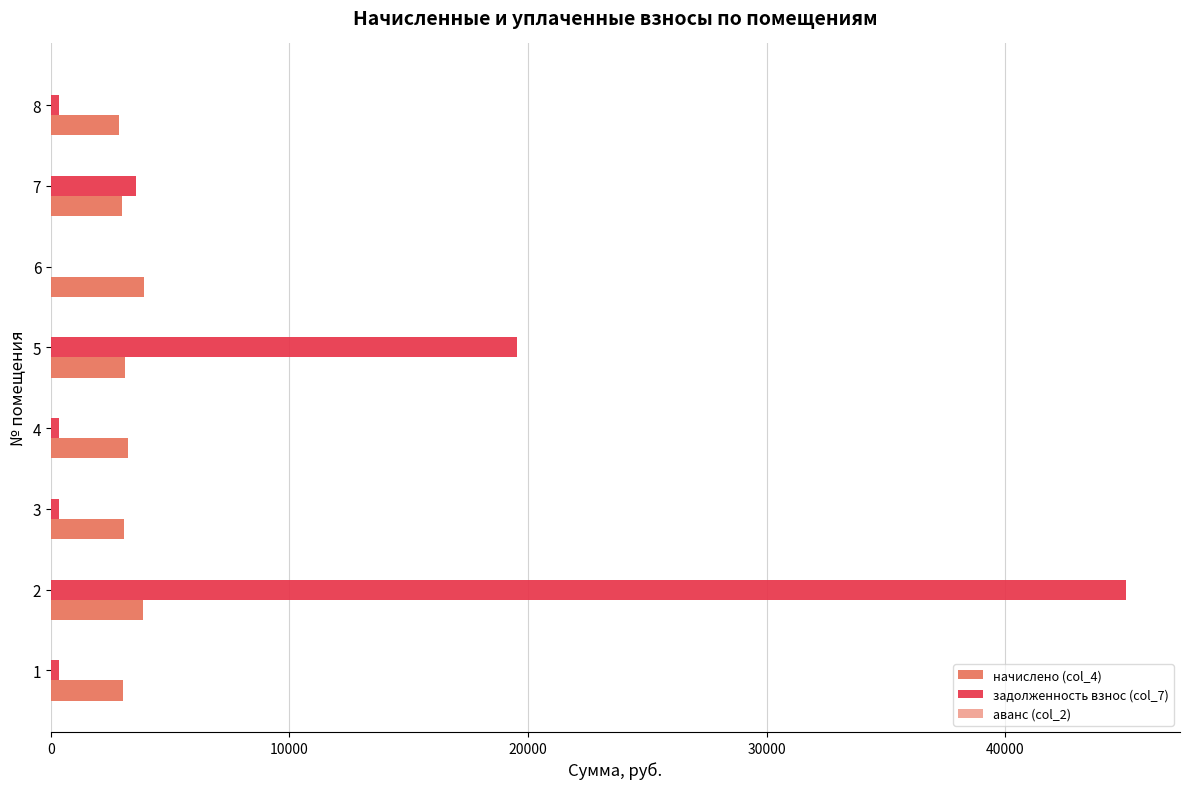

Which series has the largest total across all categories?

задолженность взнос (col_7)